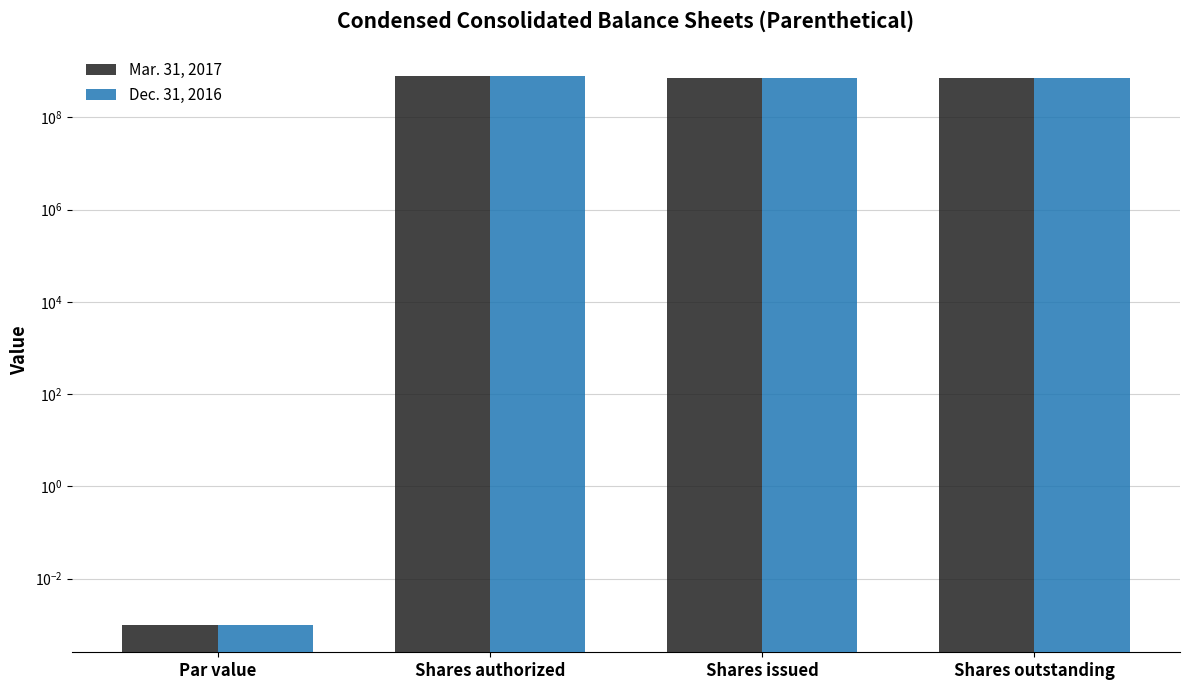

Which series has the largest total across all categories?

Mar. 31, 2017